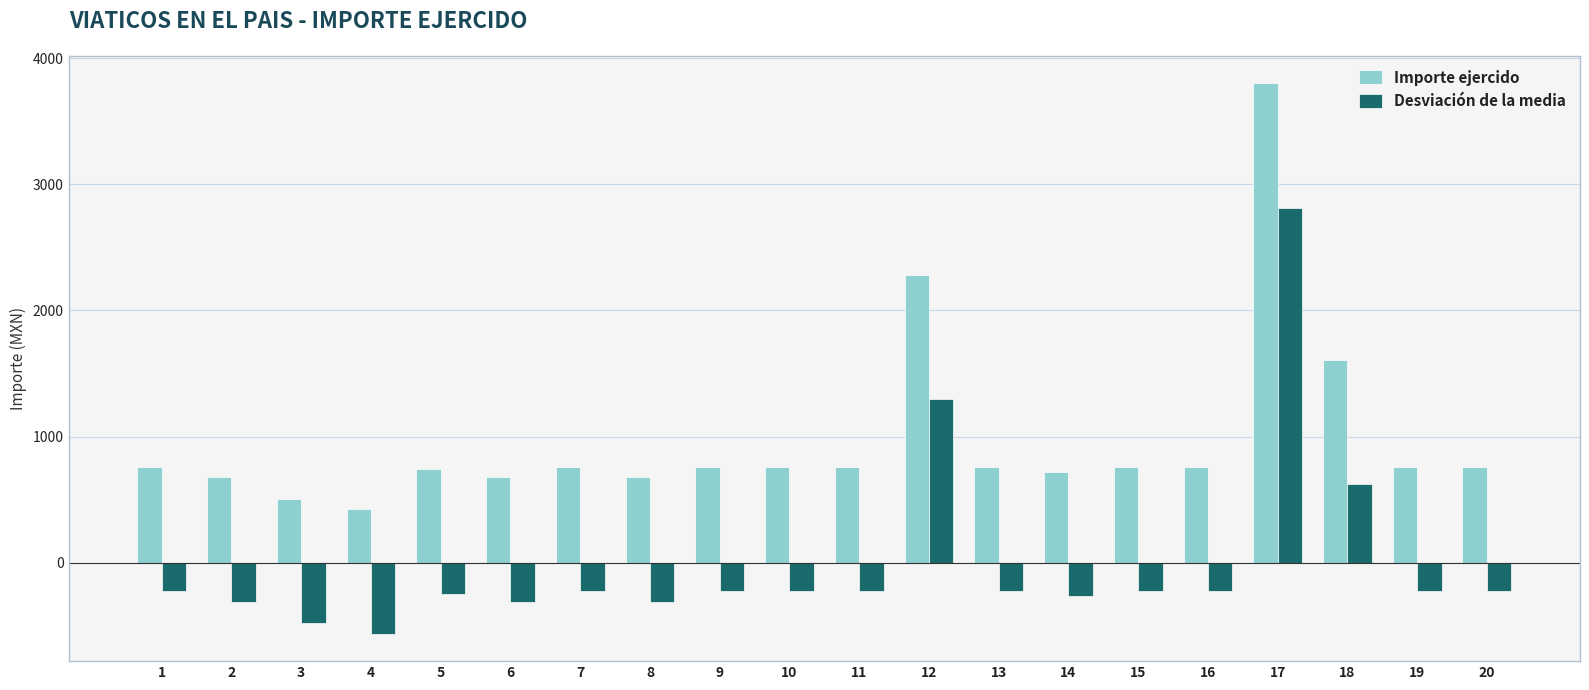

What is the minimum value shown in the chart?

-563.3